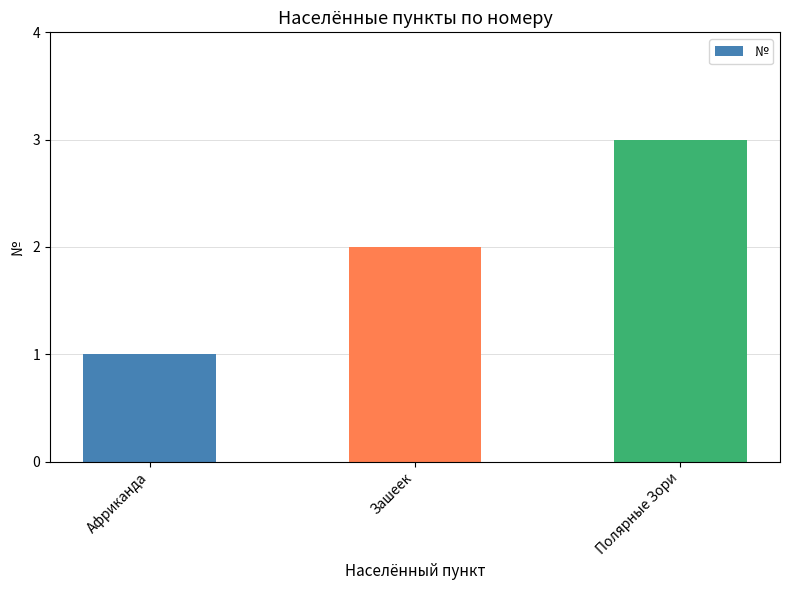

Are the bars horizontal?

No